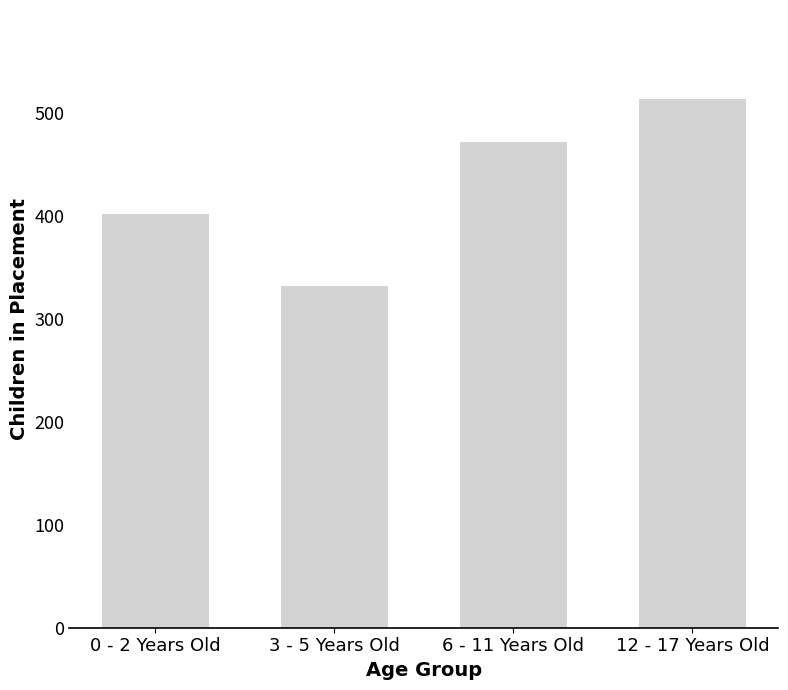

What is the smallest value displayed?

332